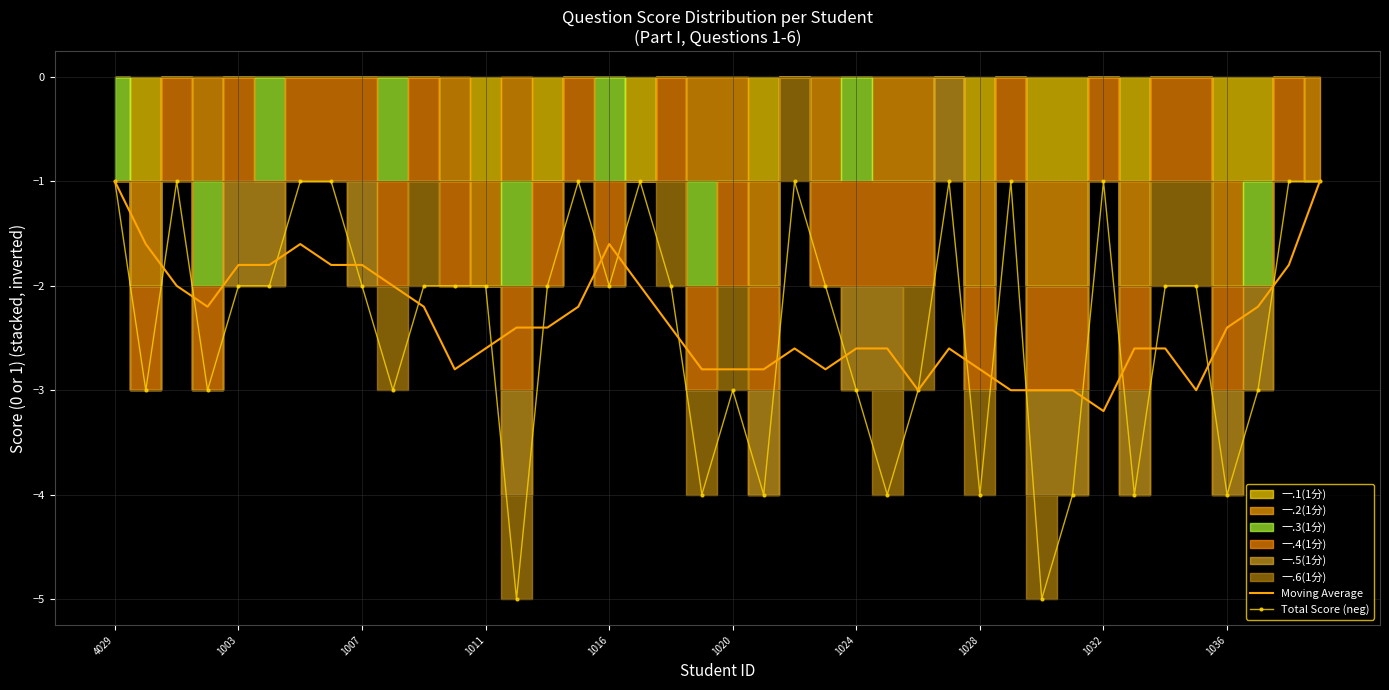

True or false: Total Score (neg) and Moving Average intersect in this chart.

True